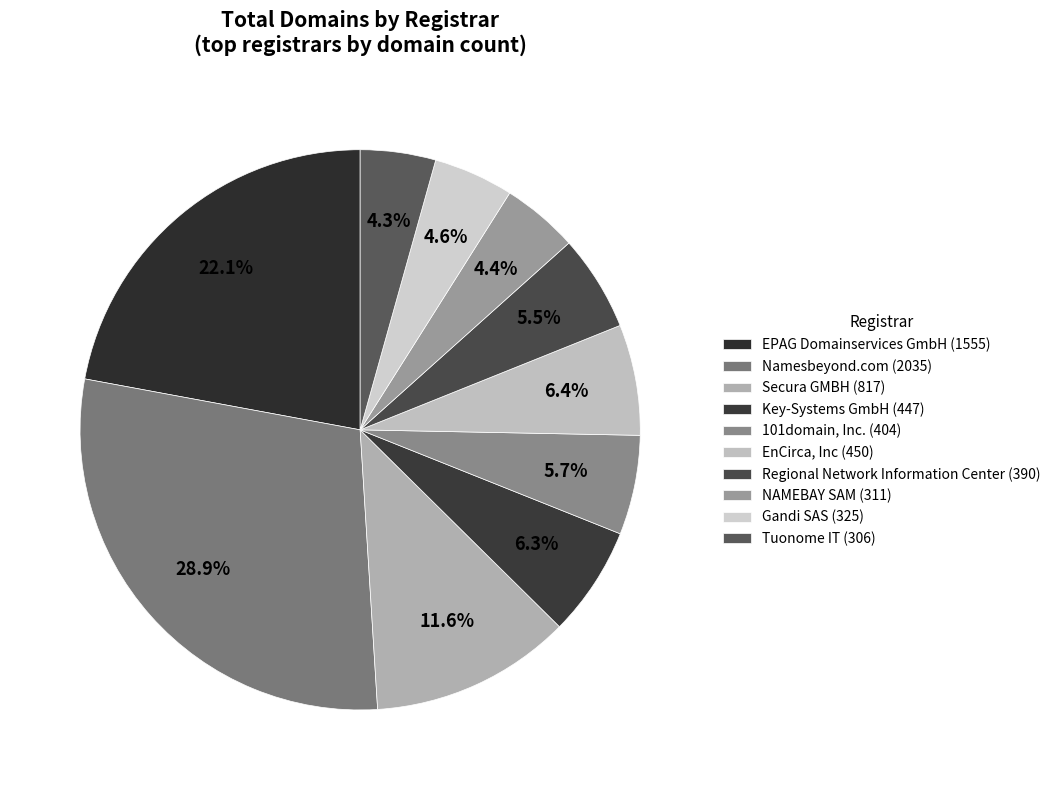

What percentage do Namesbeyond.com and Key-Systems GmbH together represent?

35.3%